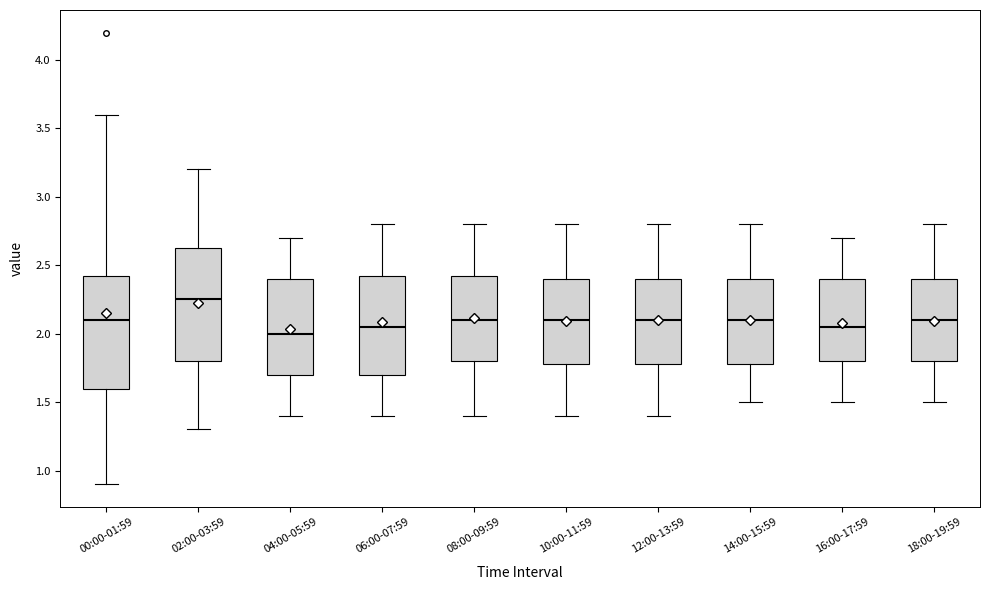

Reading left to right, transcribe this box plot: for each box, give where its median line is, the range the box spans, and where its two whiskers end, as read against the y-axis. The values are not printed on the chart, so give them approximately, as read against the axis.

00:00-01:59: median 2.10, box 1.60 to 2.45, whiskers 0.90 to 3.60
02:00-03:59: median 2.25, box 1.80 to 2.65, whiskers 1.30 to 3.20
04:00-05:59: median 2.00, box 1.70 to 2.40, whiskers 1.40 to 2.70
06:00-07:59: median 2.05, box 1.70 to 2.45, whiskers 1.40 to 2.80
08:00-09:59: median 2.10, box 1.80 to 2.45, whiskers 1.40 to 2.80
10:00-11:59: median 2.10, box 1.80 to 2.40, whiskers 1.40 to 2.80
12:00-13:59: median 2.10, box 1.80 to 2.40, whiskers 1.40 to 2.80
14:00-15:59: median 2.10, box 1.80 to 2.40, whiskers 1.50 to 2.80
16:00-17:59: median 2.05, box 1.80 to 2.40, whiskers 1.50 to 2.70
18:00-19:59: median 2.10, box 1.80 to 2.40, whiskers 1.50 to 2.80